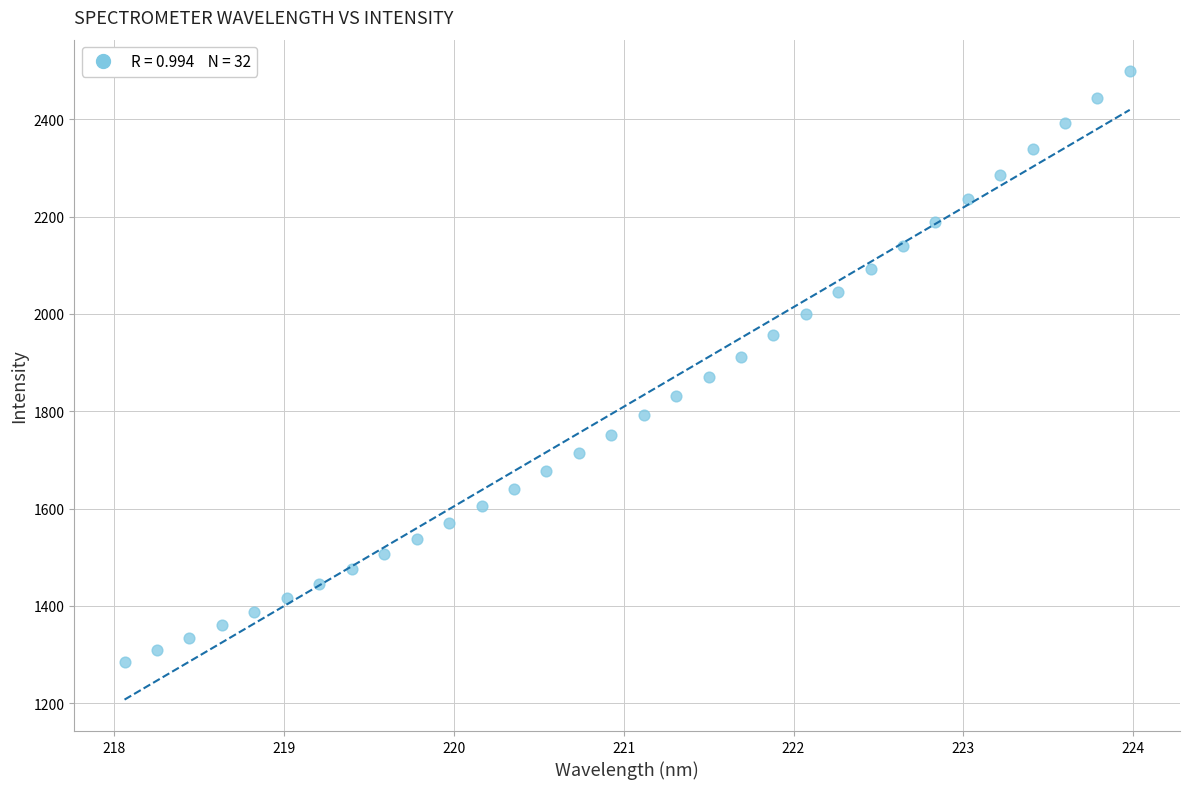

What is the range of X values (max minus min)?

5.9